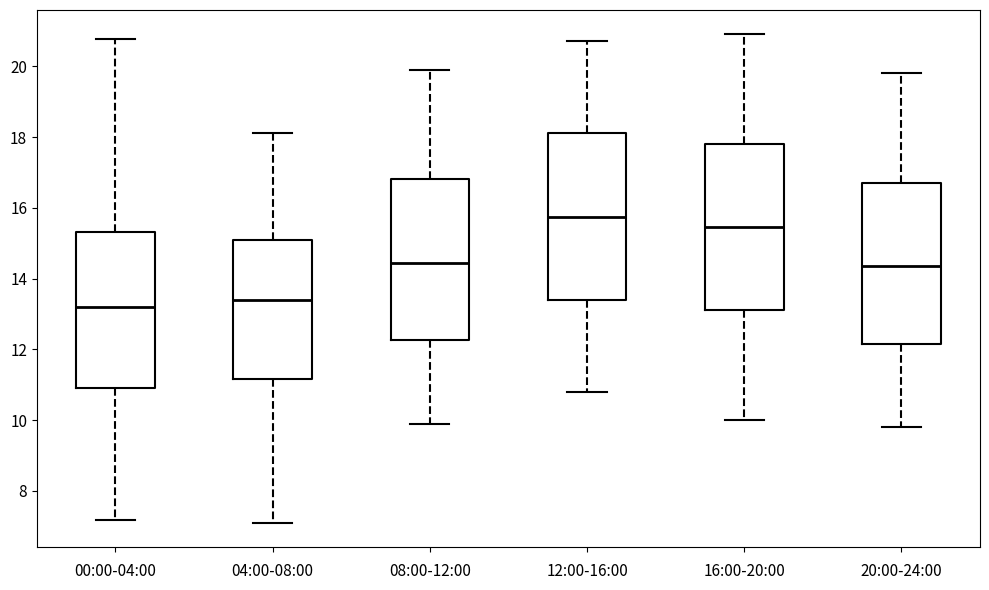

Where does the upper whisker of the box for 04:00-08:00 end on the y-axis? The values are not printed on the chart, so give them approximately, as read against the axis.

18.2